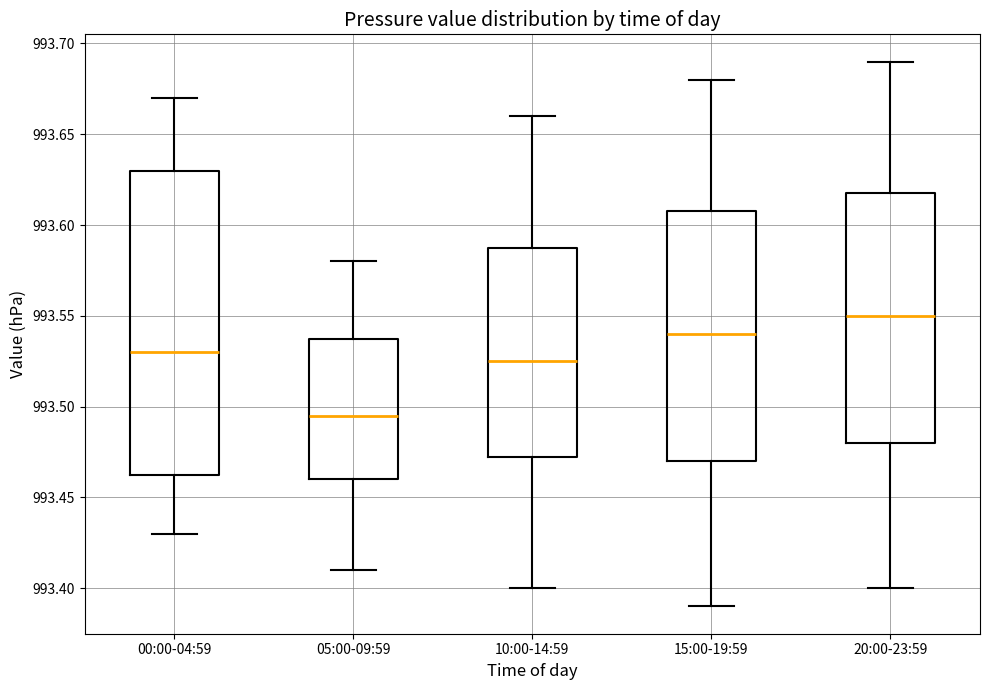

Which box has the highest median line?

20:00-23:59